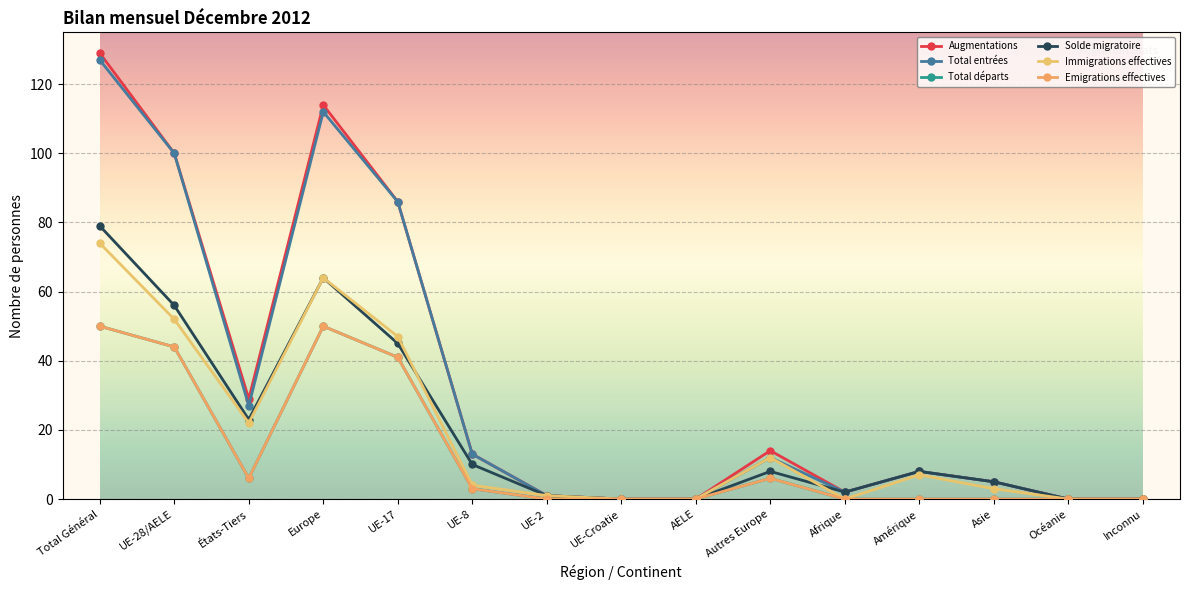

The Augmentations series shows 84 at Total Général. True or false?

False